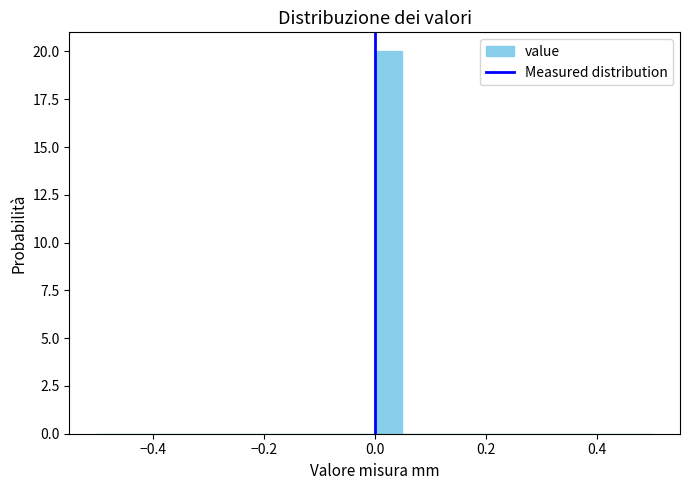

Around what value on the x-axis is the tallest bar? Give the approximate position of its centre, as read against the axis.

0.02